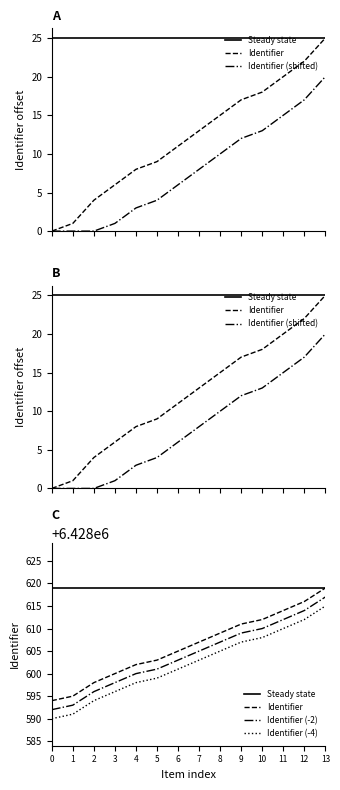

Read the Identifier (-4) value at 4, to the nearest 10.

6428600